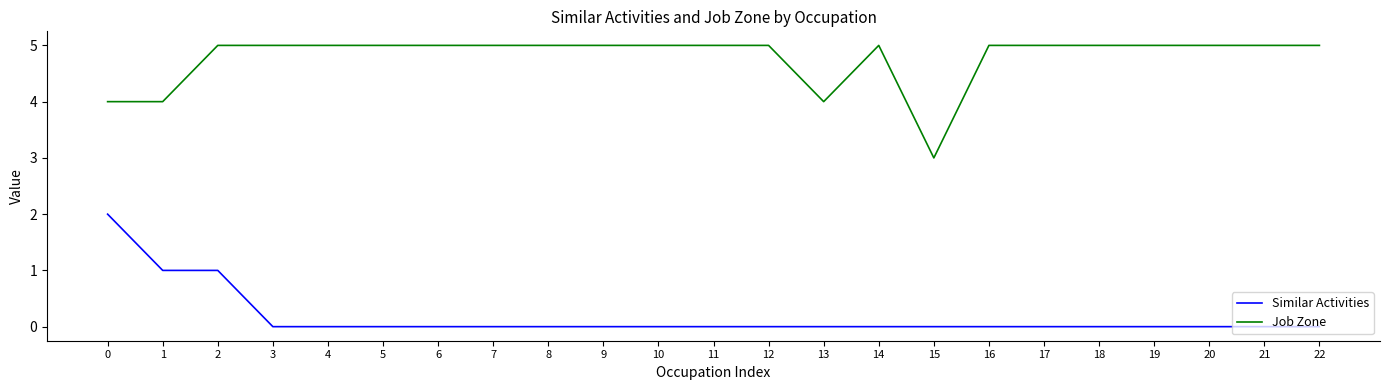

What is the highest value of the Job Zone series?

5